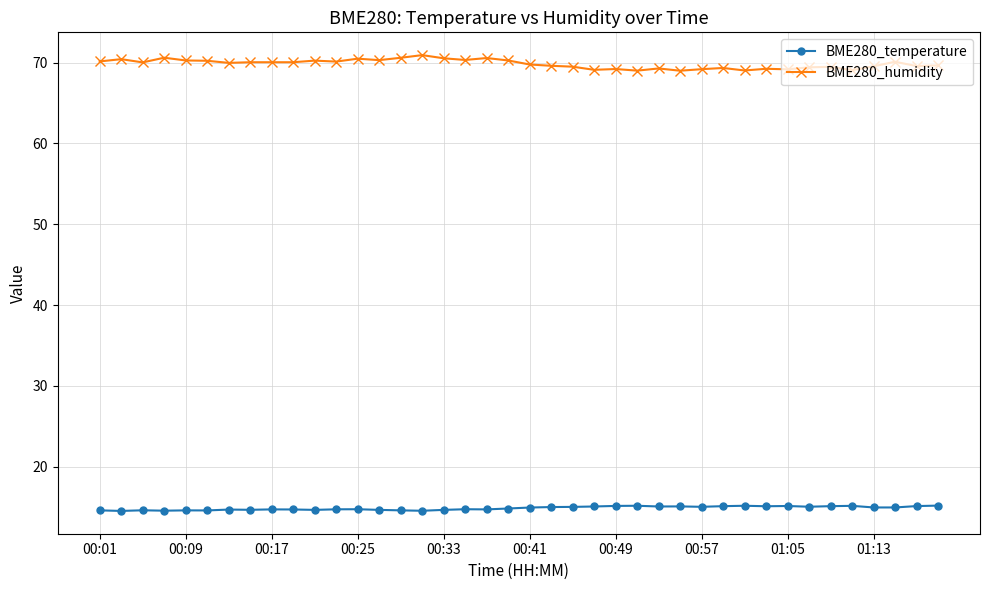

True or false: BME280_humidity and BME280_temperature cross at least once.

False